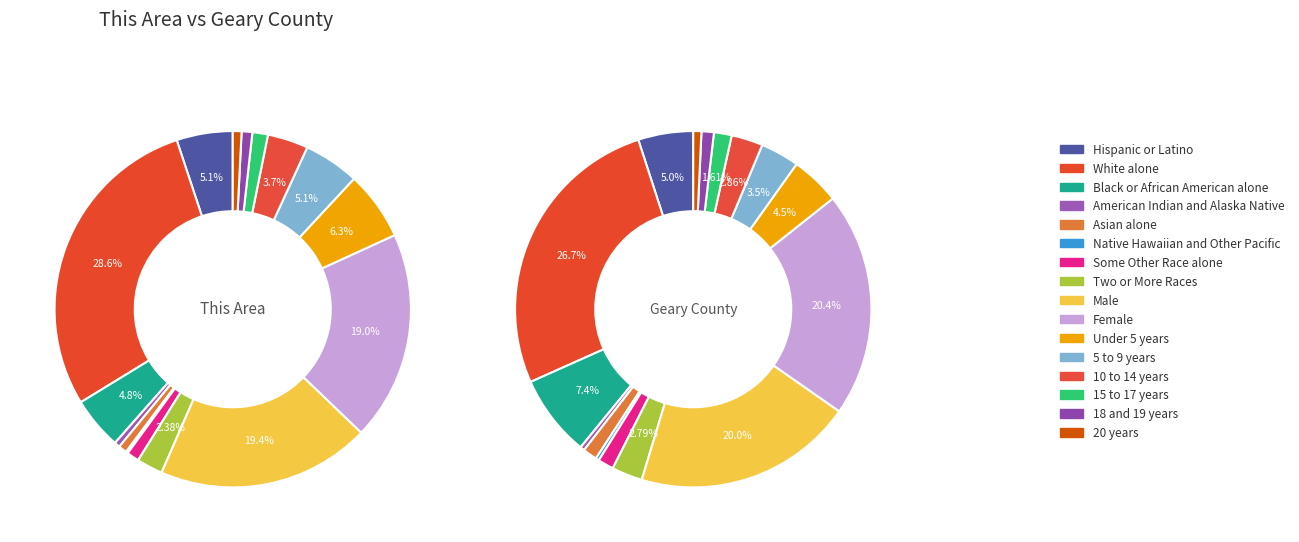

What is the largest slice in the pie chart?

White alone